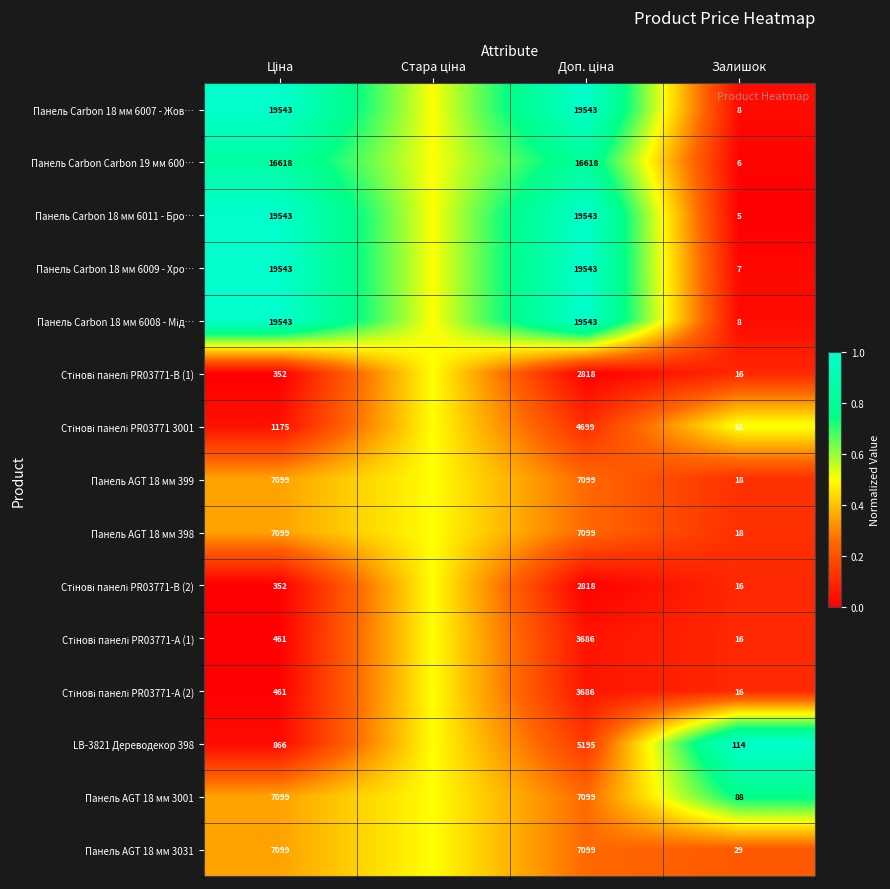

Between Стара ціна and Доп. ціна, which is larger?

Доп. ціна